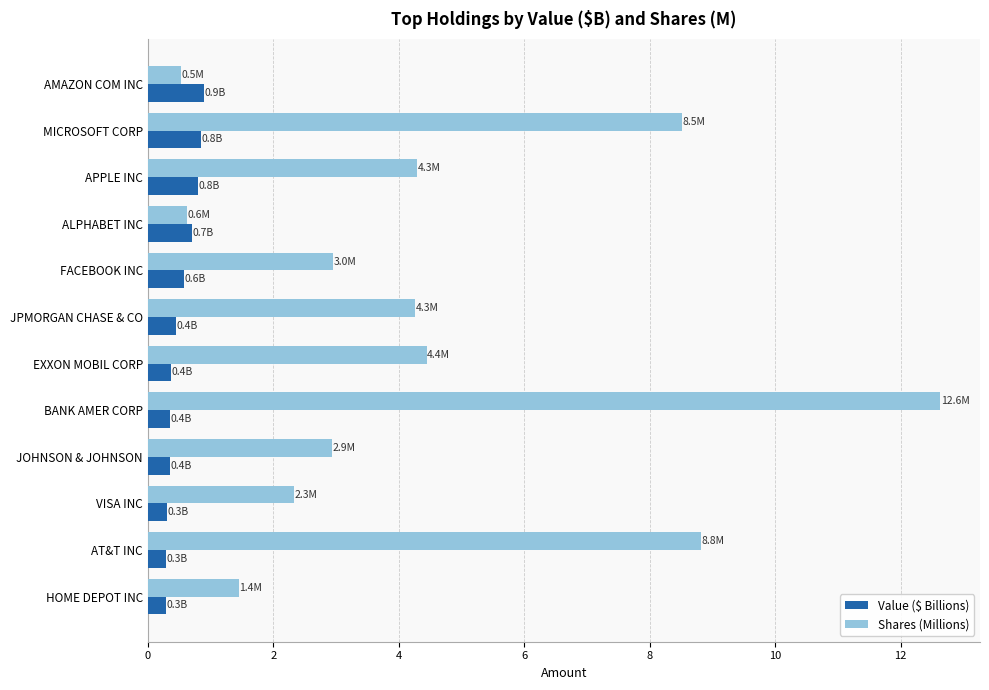

Which series changed the most between APPLE INC and ALPHABET INC?

Shares (Millions)